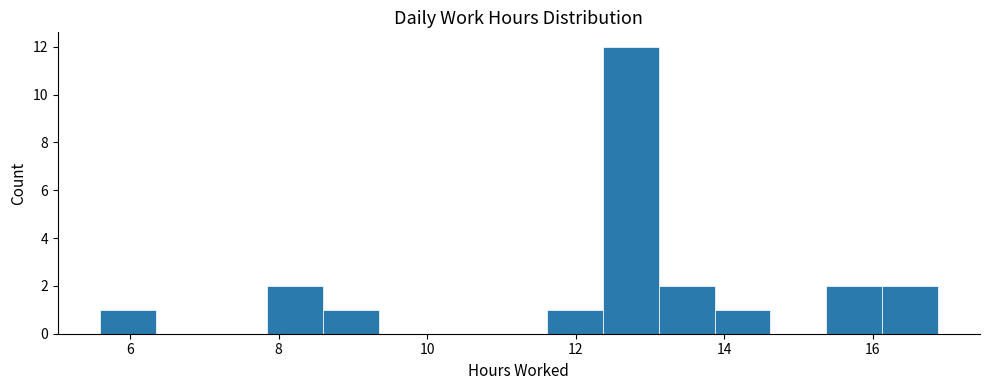

Around what value on the x-axis is the tallest bar? Give the approximate position of its centre, as read against the axis.

12.8